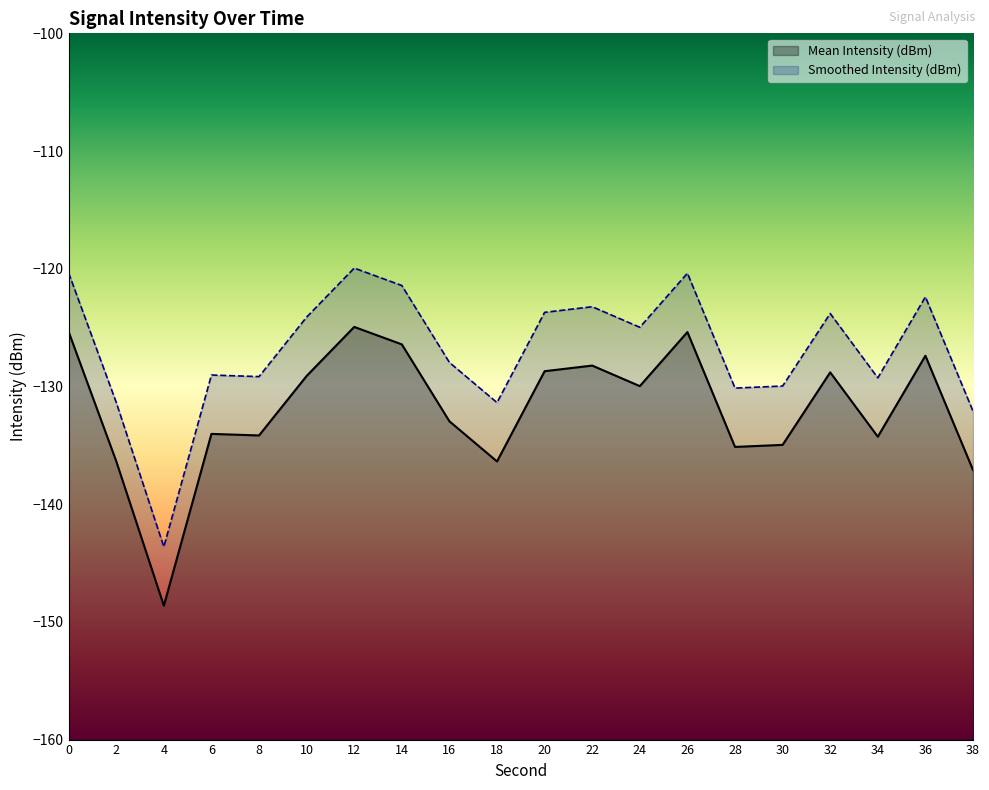

What is the greatest value displayed?

-119.9